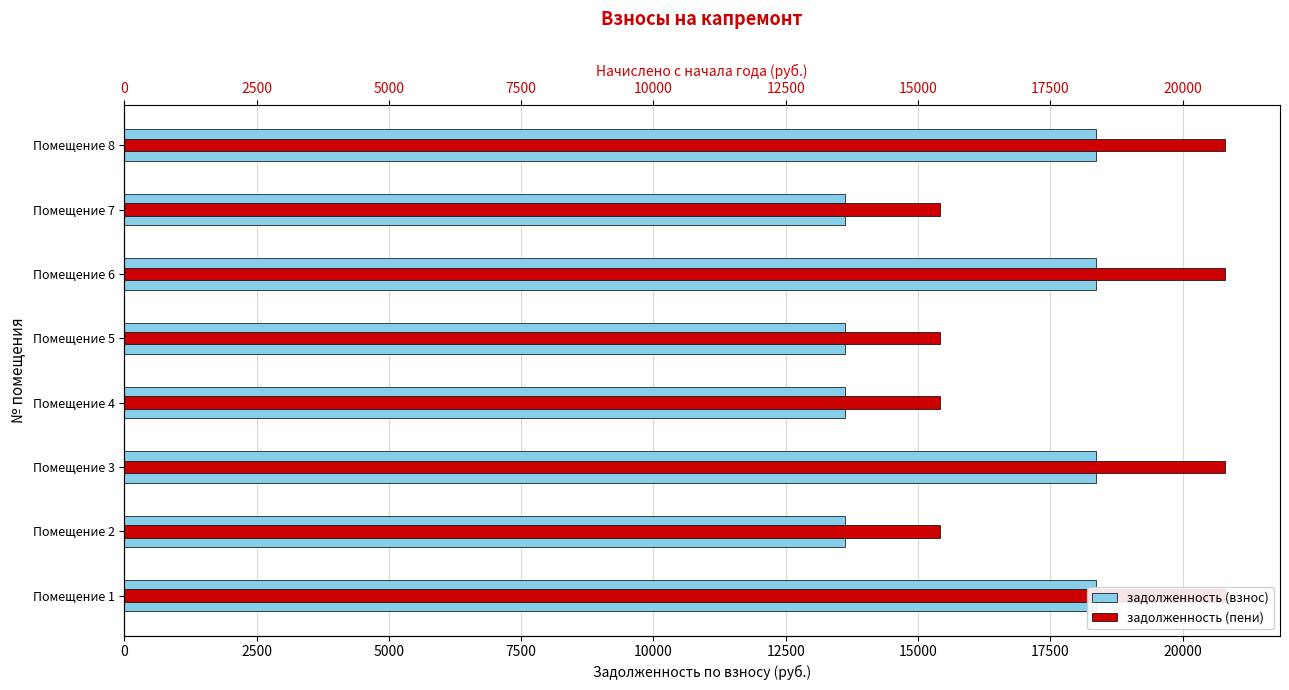

List the series in order of their overall mean, highest first.

задолженность (пени), задолженность (взнос)